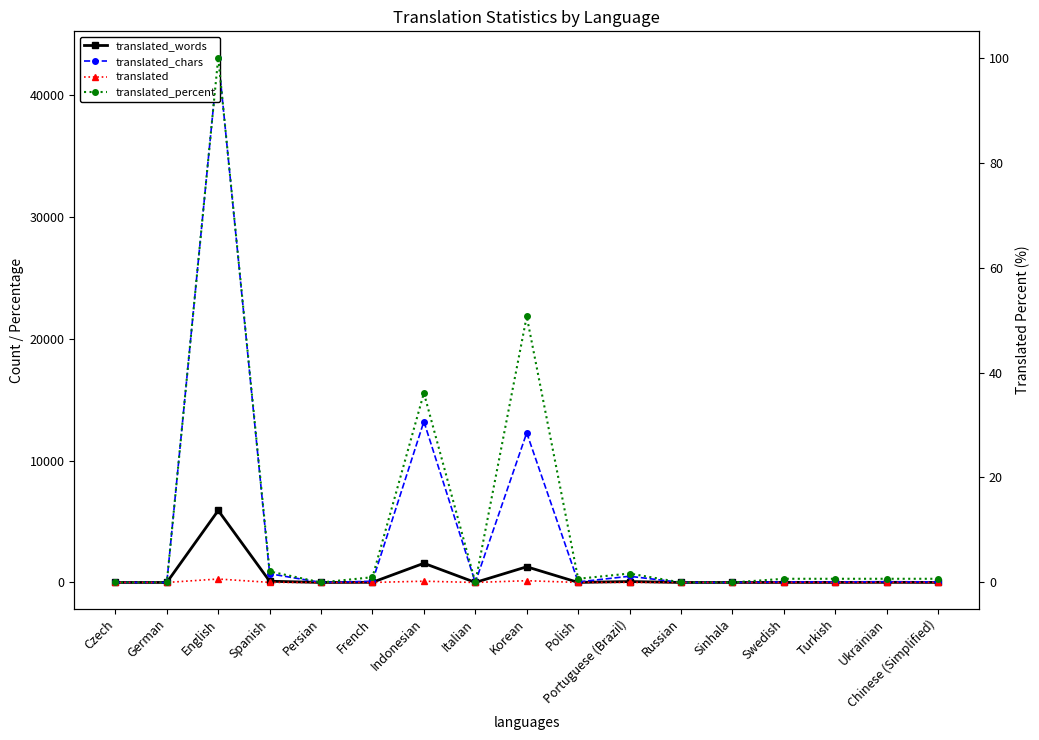

The value of translated_chars at Italian is 15293.4. True or false?

False